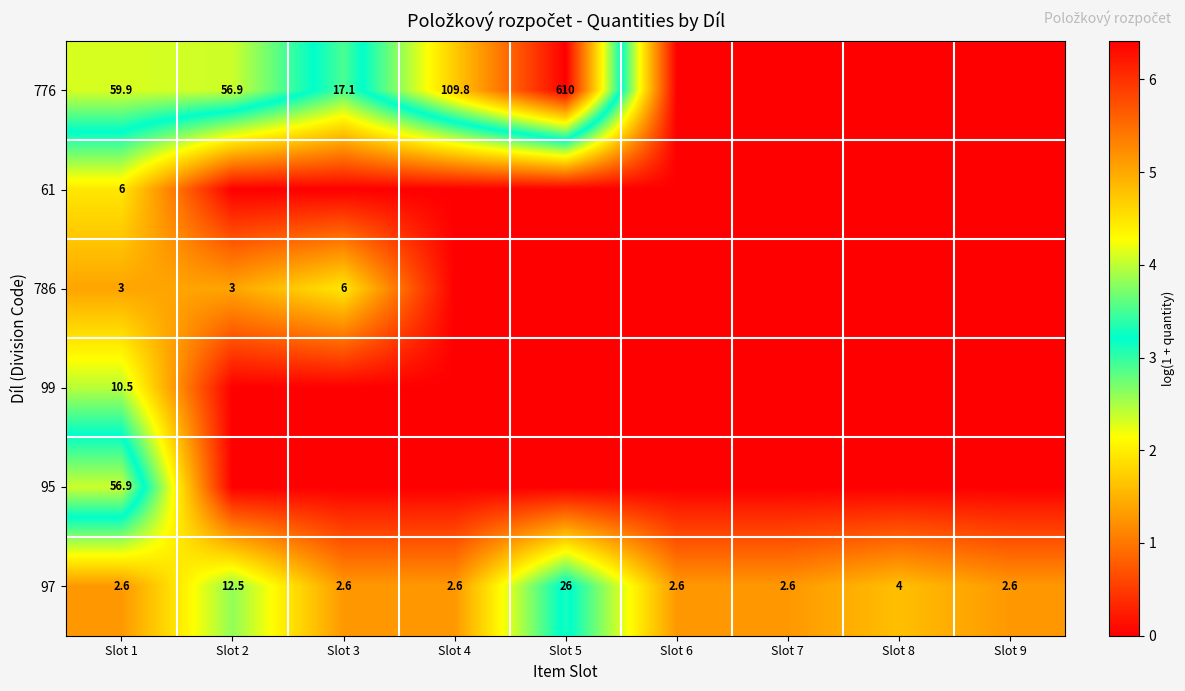

At which category does the chart reach its peak across all series?

Slot 5